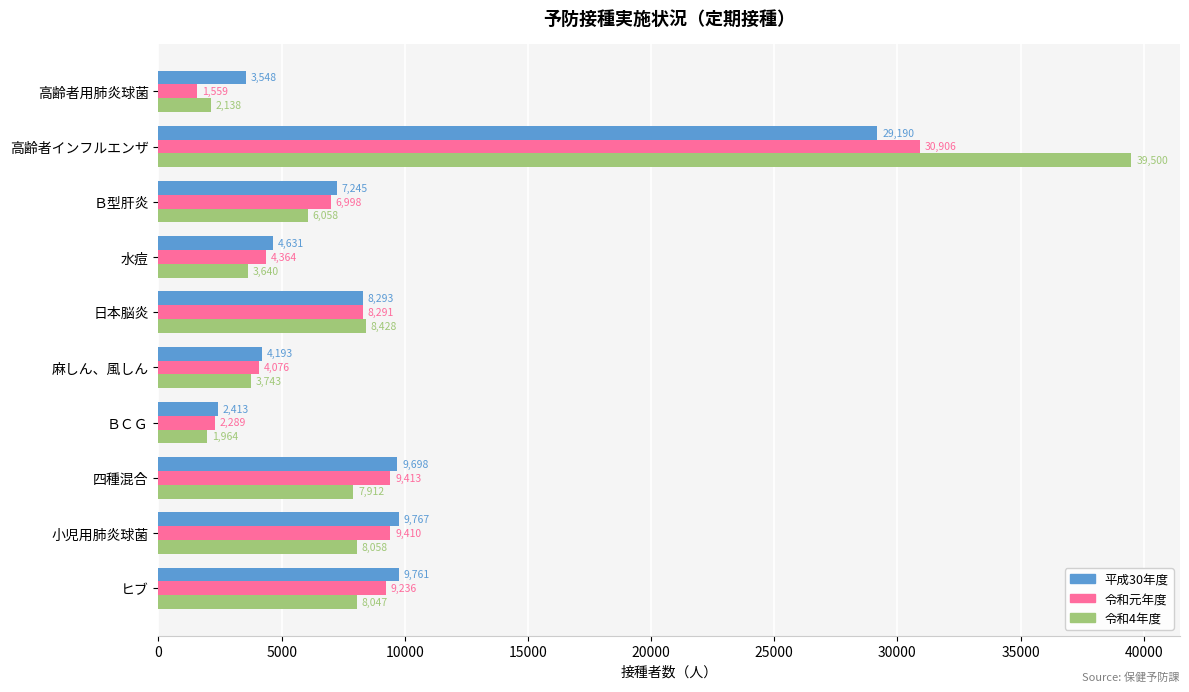

What are all the series names shown in the legend?

平成30年度, 令和元年度, 令和4年度